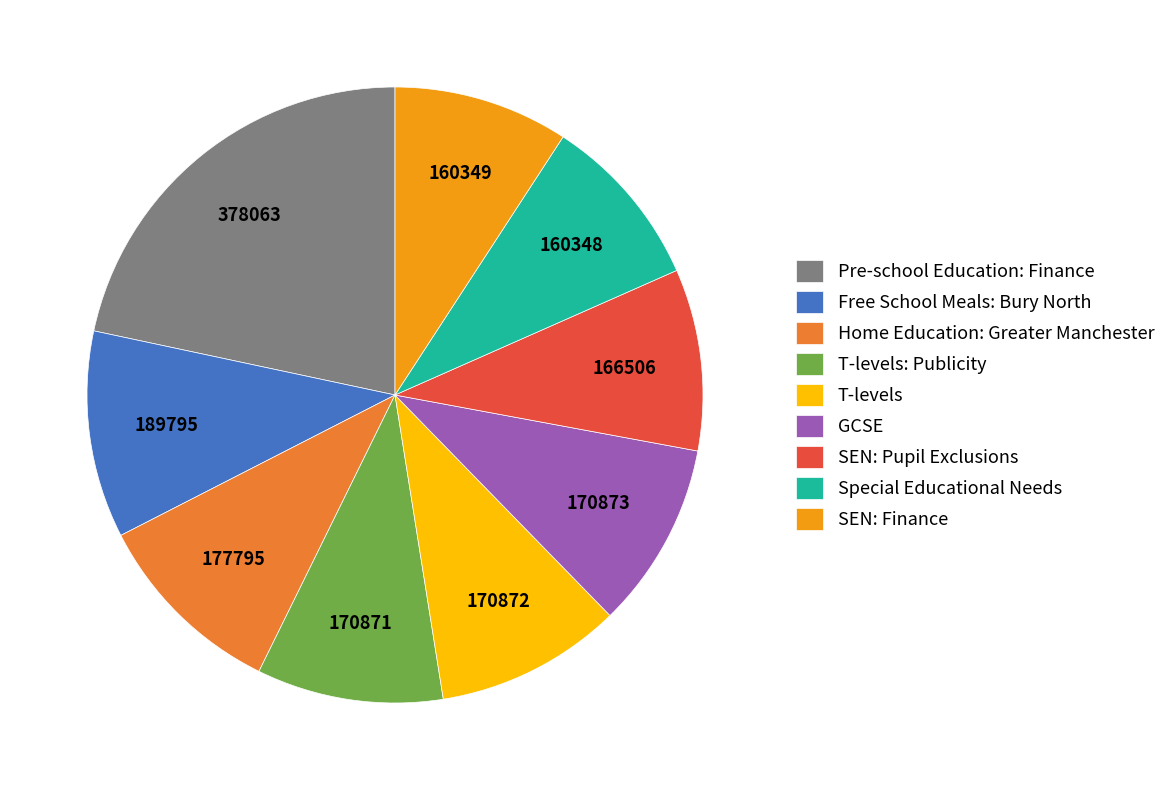

What is the ratio of the value at Pre-school Education: Finance to the value at Special Educational Needs?

2.4